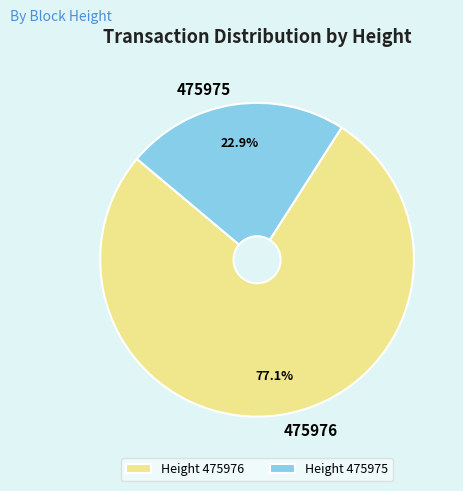

True or false: 475976 accounts for 77% of the total.

True